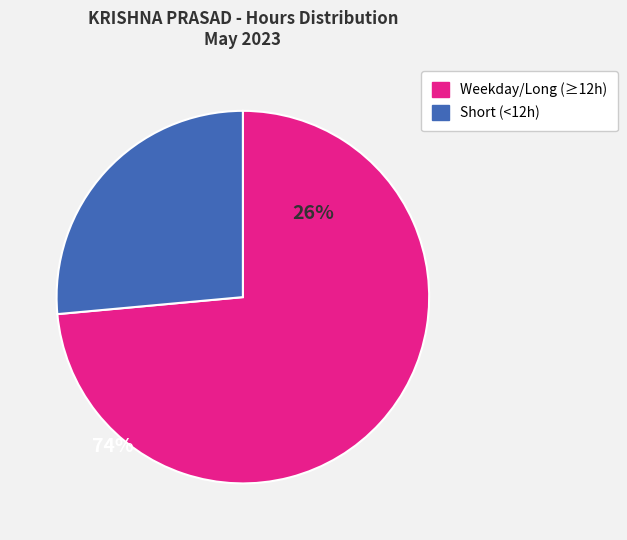

Is there a majority slice in this chart?

Yes